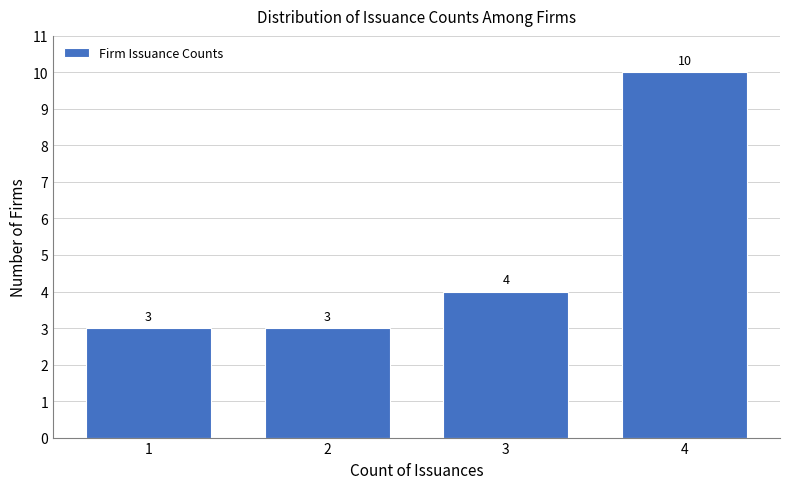

Reading left to right, list all the values displayed in this chart.

3	3	4	10